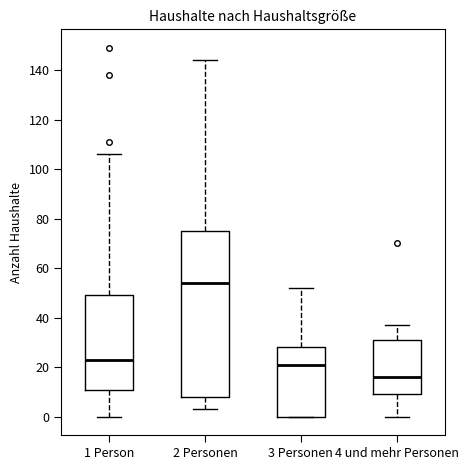

Which box has the lowest median line?

4 und mehr Personen